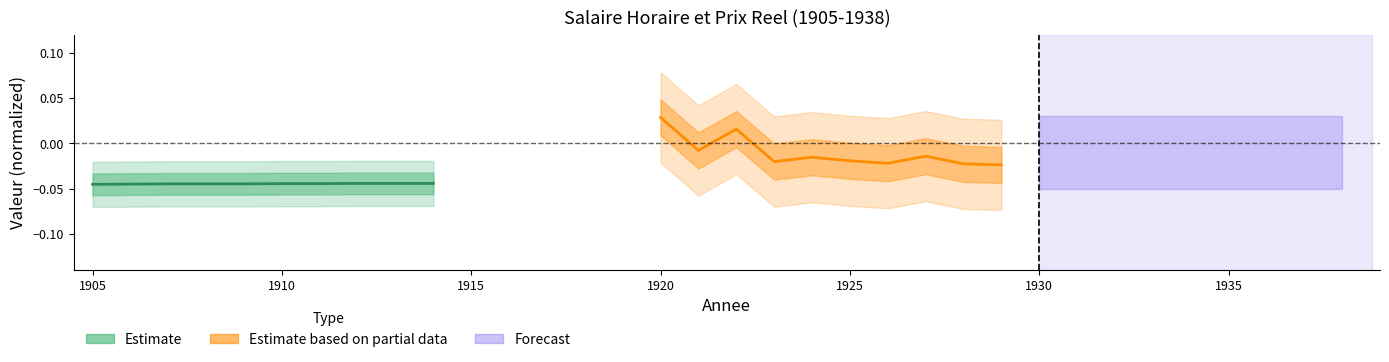

True or false: Estimate and Estimate based on partial data intersect in this chart.

False